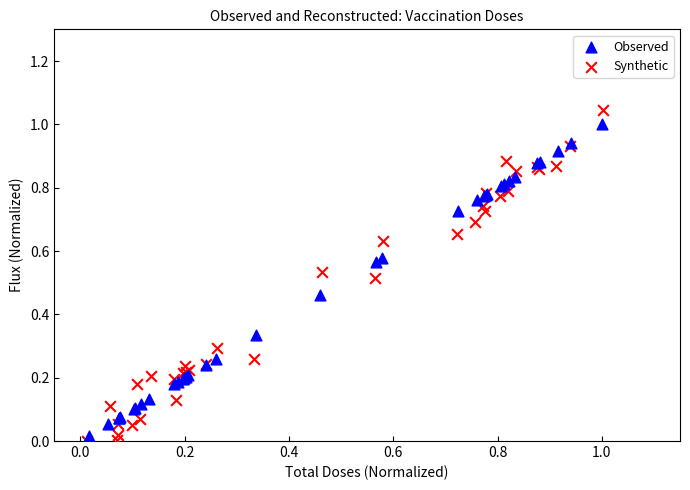

Which series contains the lowest Y value?

Synthetic